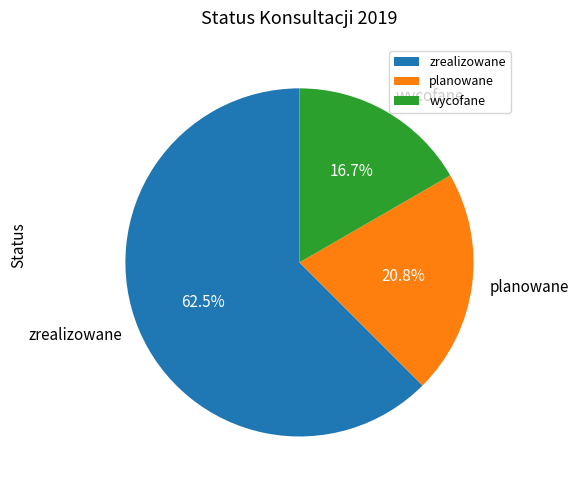

Between planowane and zrealizowane, which is larger?

zrealizowane